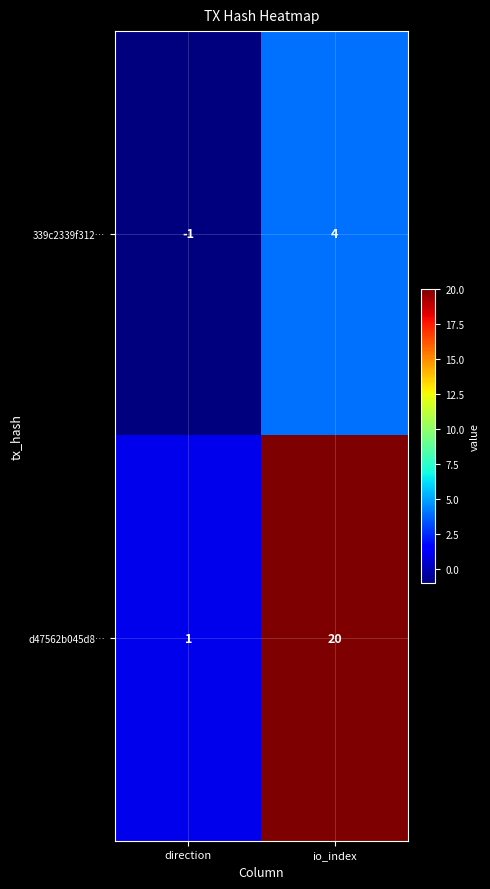

What is the sum of all d47562b045d8… values?

21